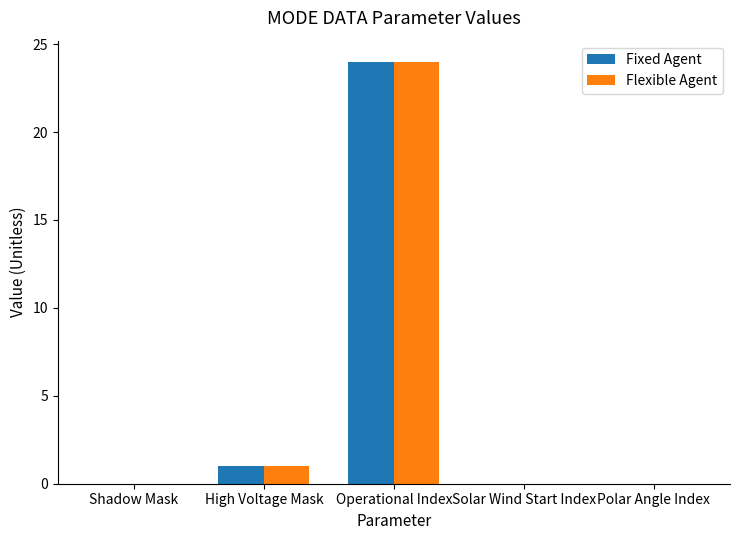

The value of Flexible Agent at Operational Index is 24. True or false?

True